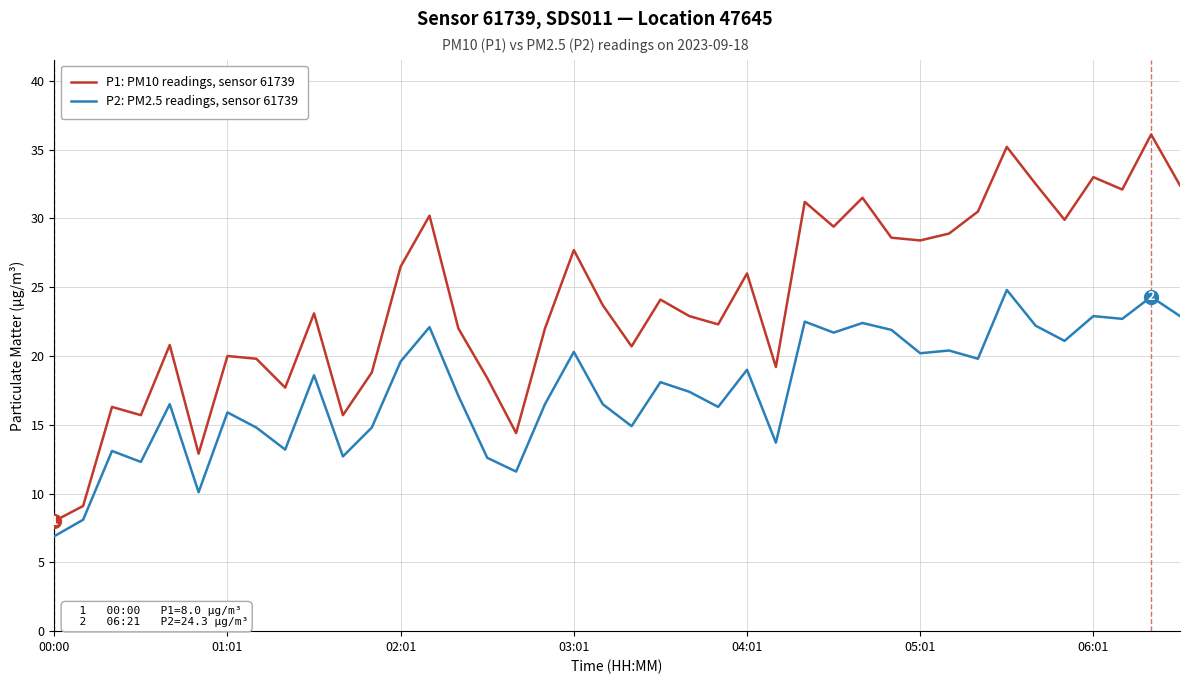

True or false: P2: PM2.5 readings, sensor 61739 and P1: PM10 readings, sensor 61739 cross at least once.

False